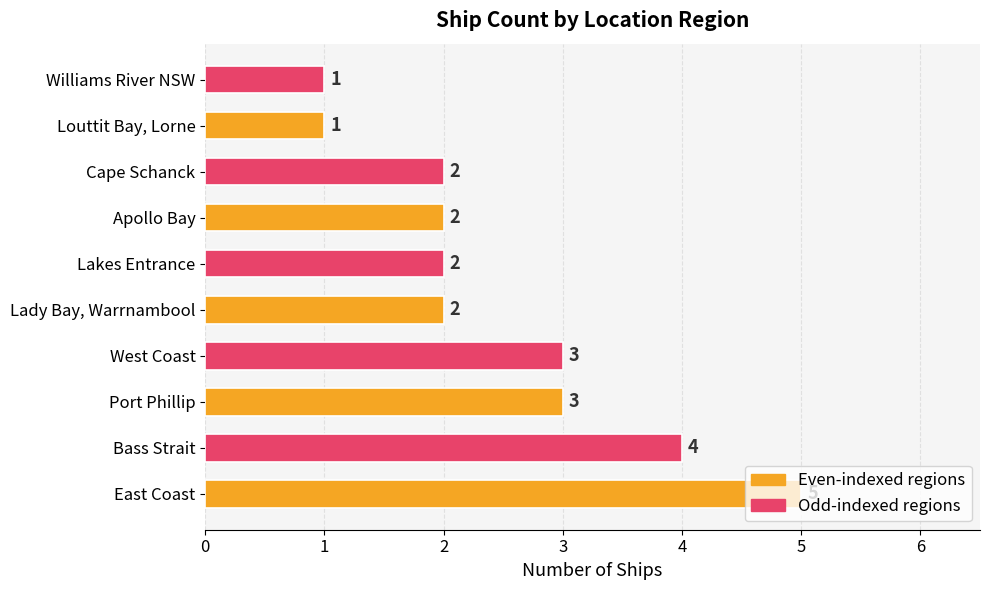

How many distinct data groups are displayed?

1